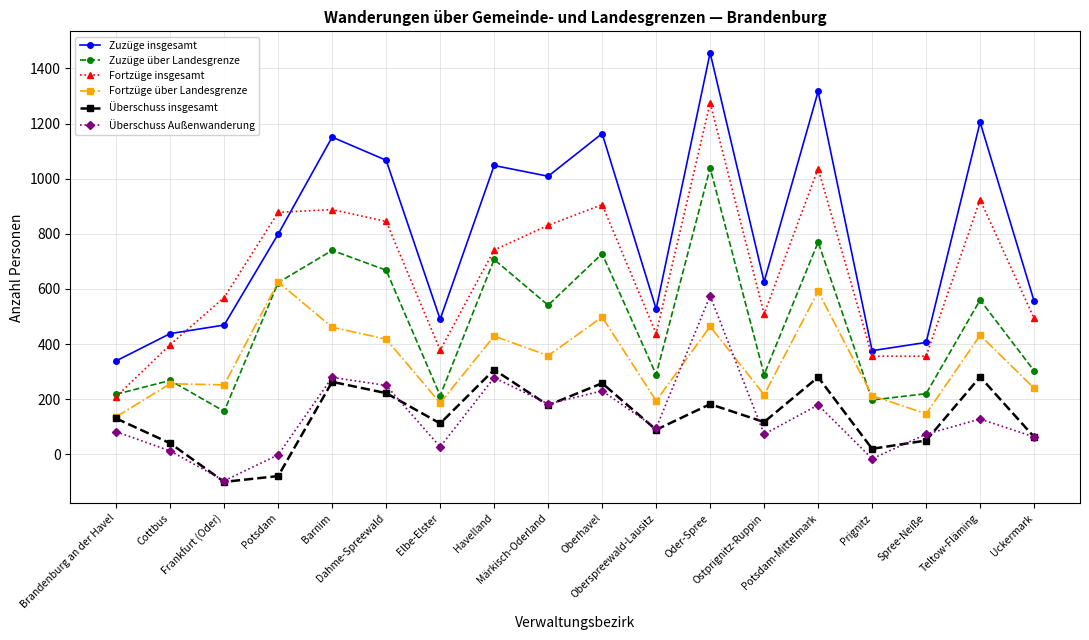

Which series has the widest spread of values?

Zuzüge insgesamt